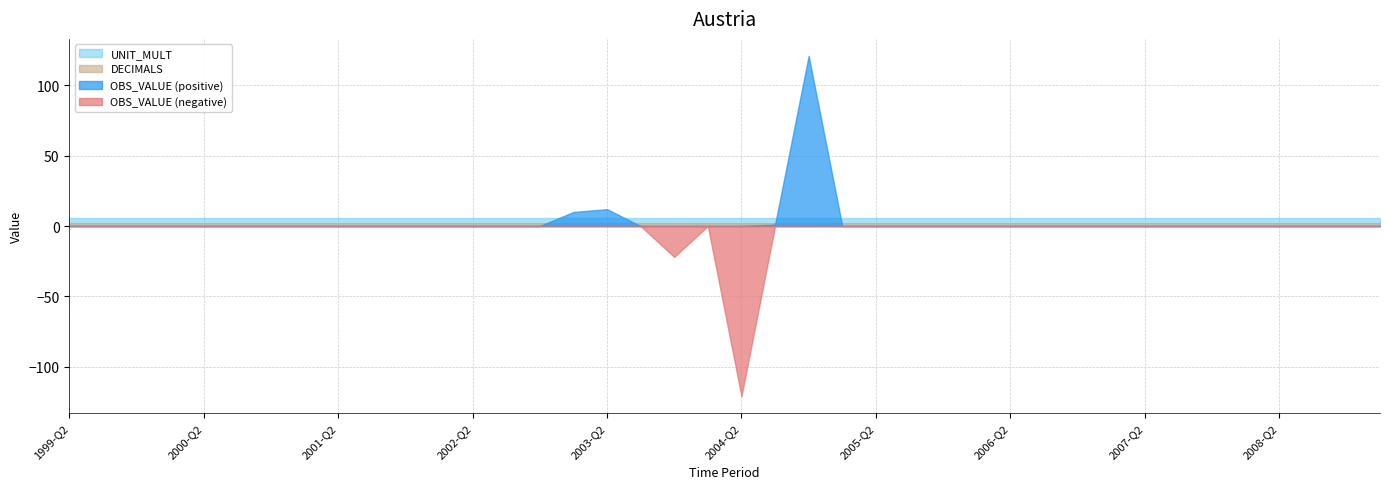

Reading right to left, extract all data points from this chart.

OBS_VALUE: 0	0	0	0	0	0	0	0	0	0	0	0	0	0	0	0	0	121	1	-121	0	-22	0	12	10	0	0	0	0	0	0	0	0	0	0	0	0	0	0	0
DECIMALS: 2	2	2	2	2	2	2	2	2	2	2	2	2	2	2	2	2	2	2	2	2	2	2	2	2	2	2	2	2	2	2	2	2	2	2	2	2	2	2	2
UNIT_MULT: 6	6	6	6	6	6	6	6	6	6	6	6	6	6	6	6	6	6	6	6	6	6	6	6	6	6	6	6	6	6	6	6	6	6	6	6	6	6	6	6